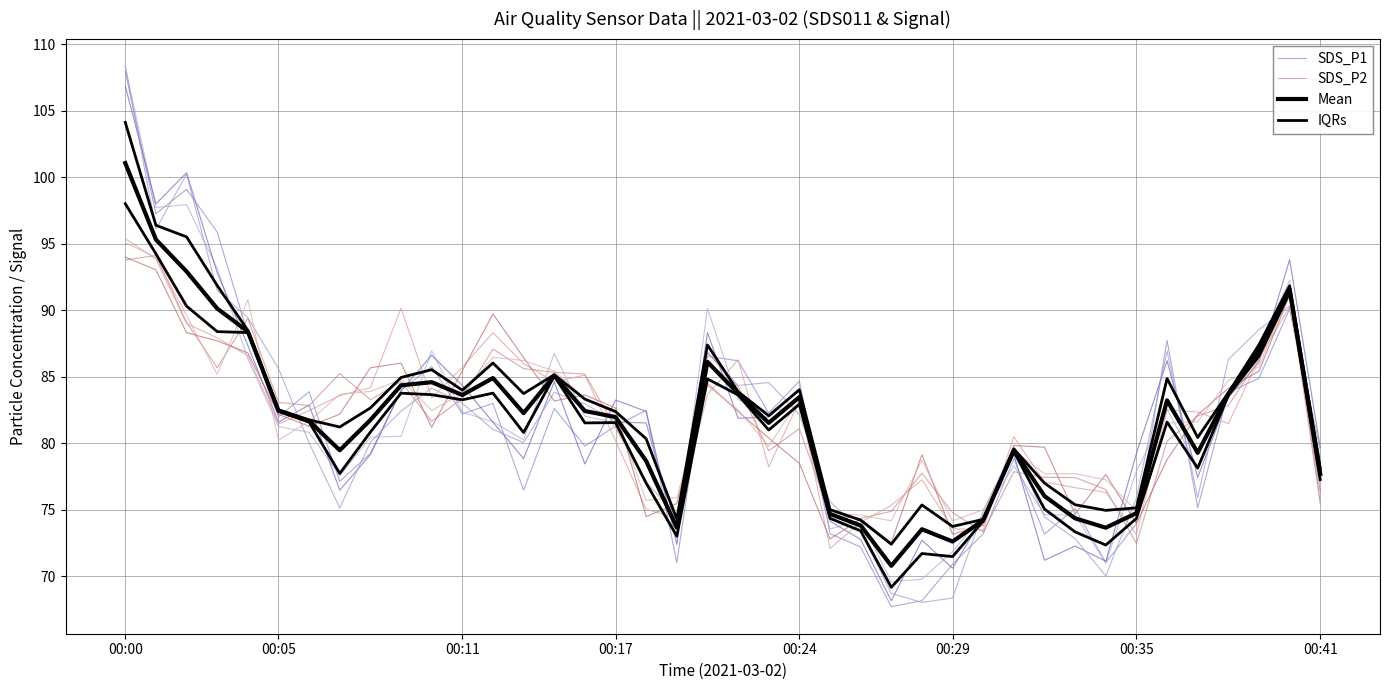

How many data points does each series have?

40